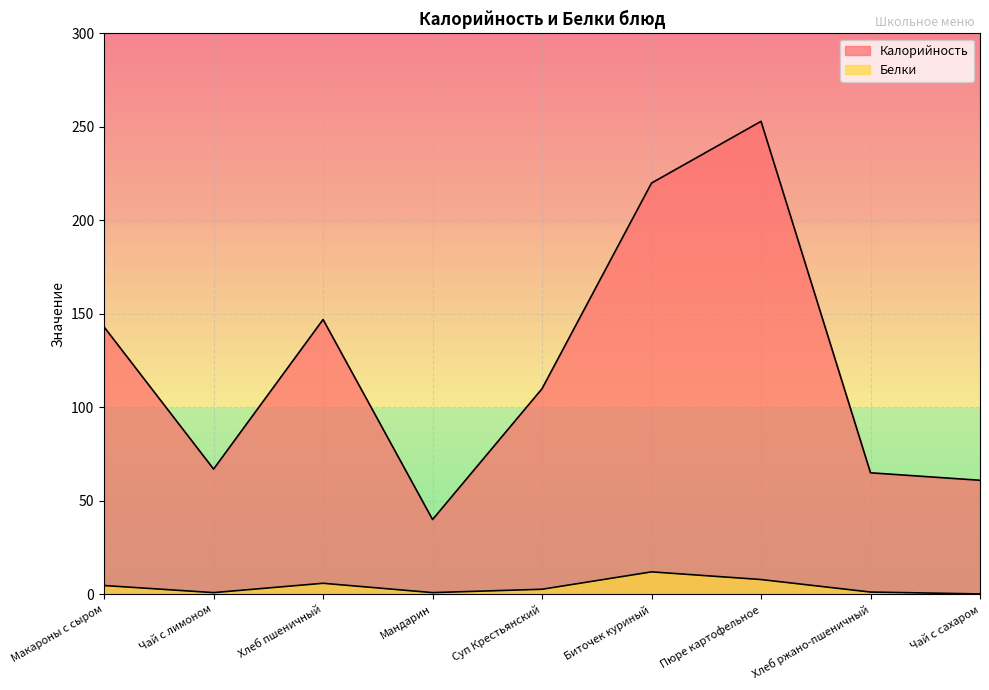

What is the average value of the Белки series?

4.0